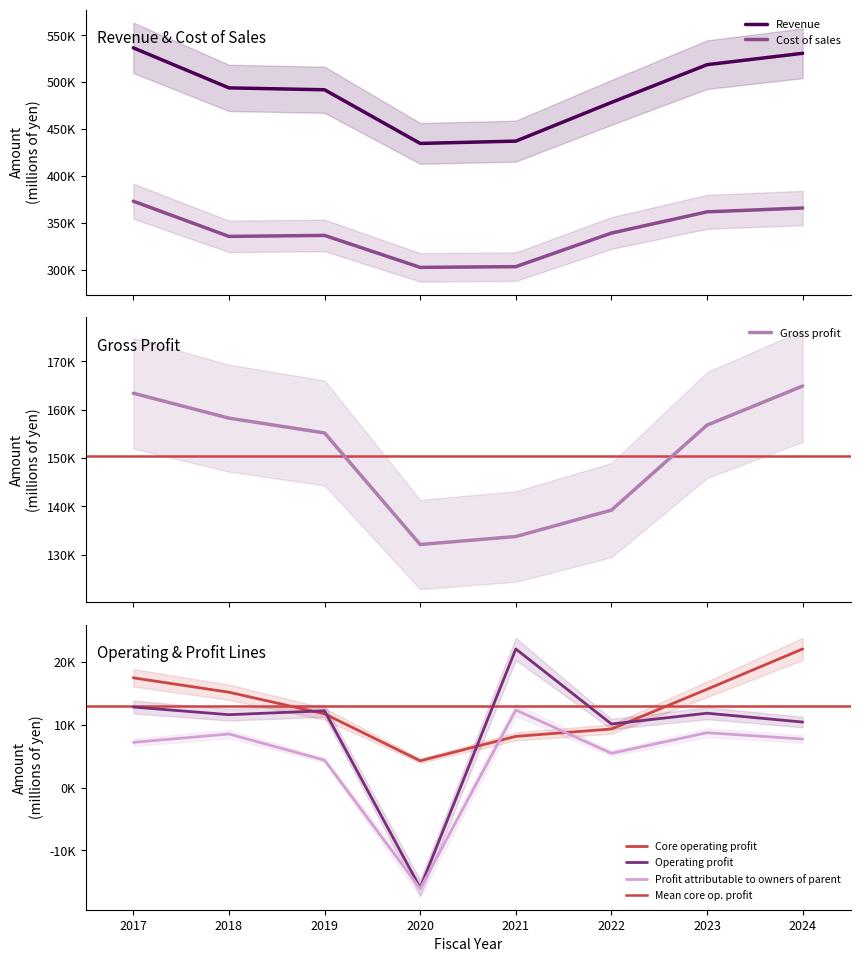

Reading right to left, extract all data points from this chart.

Revenue: 530783.0	518632.0	478422.0	437159.0	434723.0	491896.0	493908.0	536585.0
Cost of sales: 365864.8	361793.0	339180.0	303380.0	302593.0	336682.0	335631.0	373148.0
Gross profit: 164918.2	156839.0	139243.0	133779.0	132130.0	155213.0	158277.0	163437.0
Core operating profit: 22037.6	15633.0	9312.0	8142.0	4261.0	11724.0	15159.0	17447.0
Operating profit: 10416.3	11820.0	10106.0	22029.0	-15938.0	12208.0	11588.0	12806.0
Profit attributable to owners of parent: 7714.1	8724.0	5450.0	12331.0	-16071.0	4356.0	8521.0	7187.0